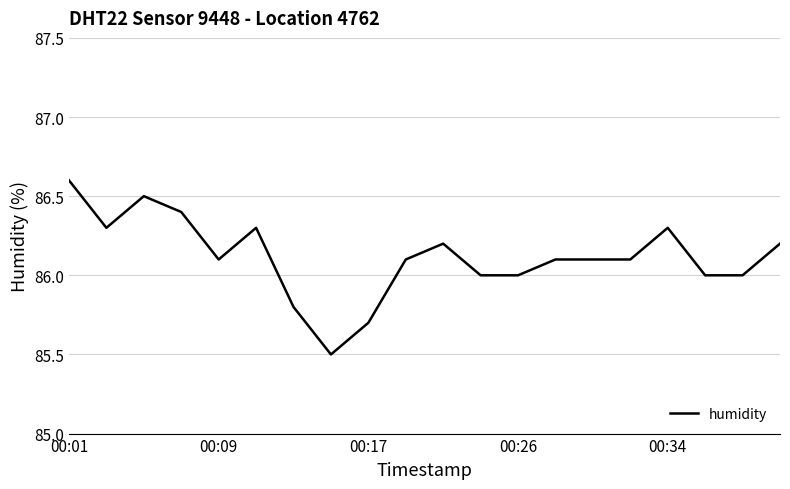

What is the greatest value displayed?

86.6